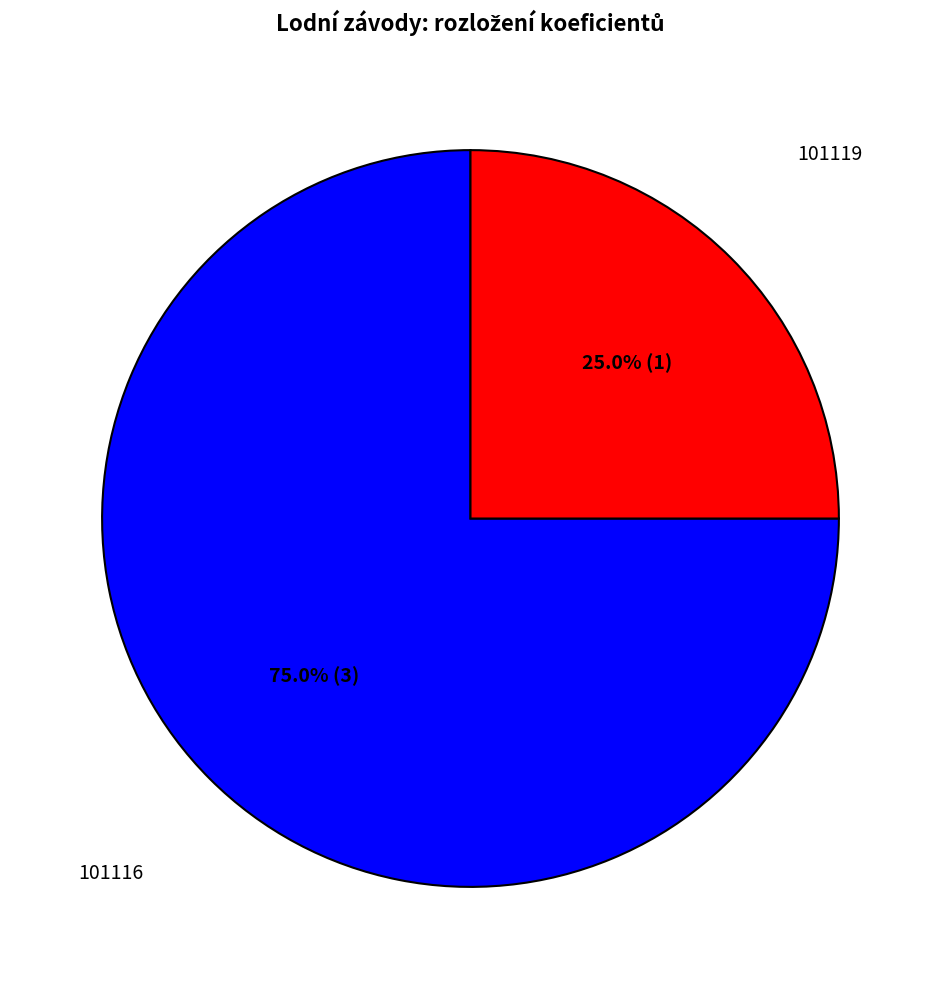

Is it true that 101119 is 25% of the pie?

True